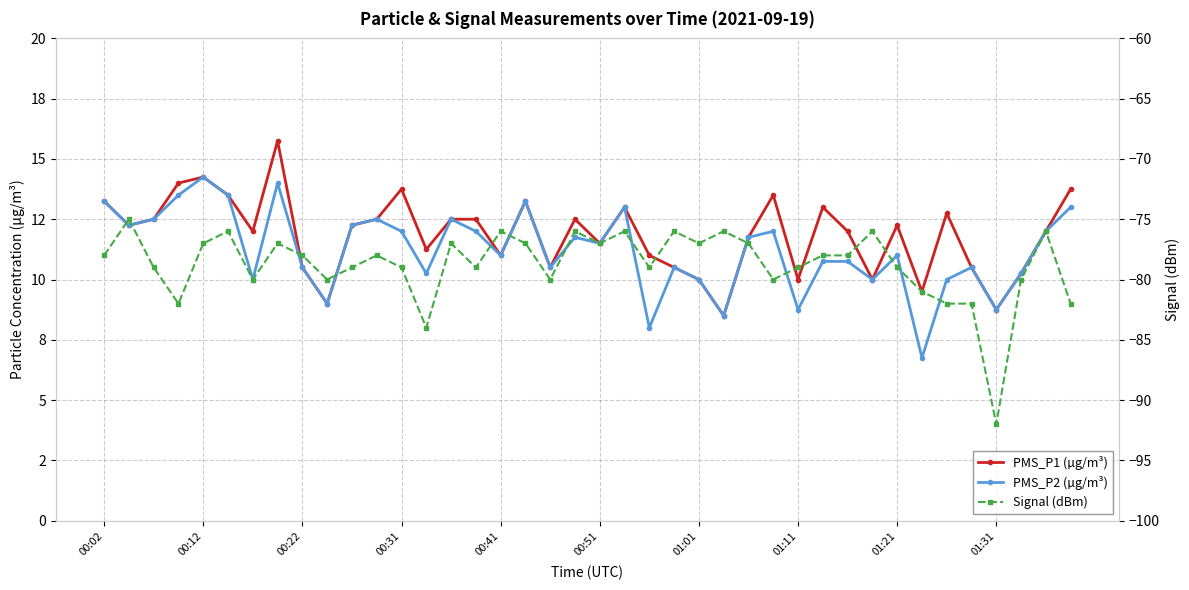

How many categories are shown in the chart?

40